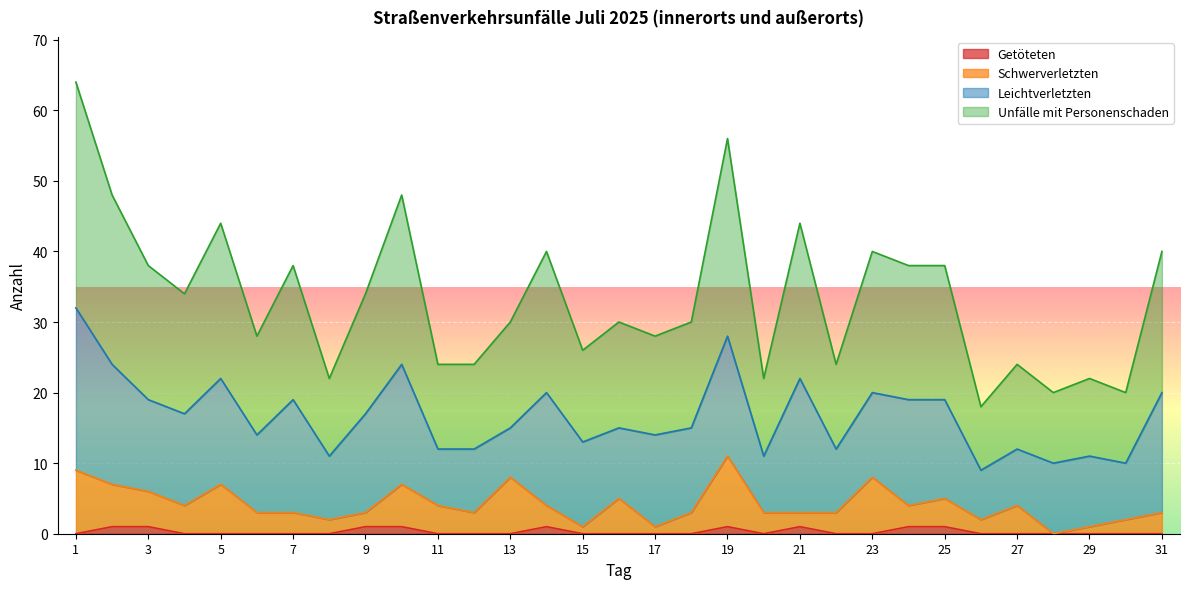

How many interior local valleys does the Unfälle mit Personenschaden series have?

10